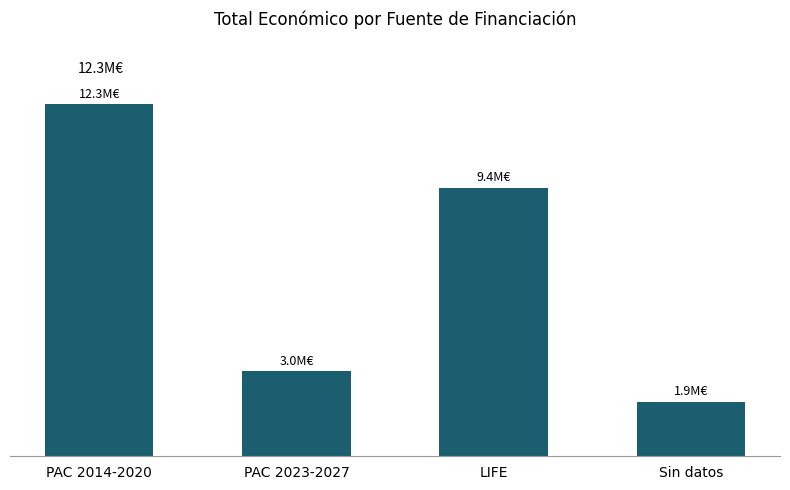

Is it true that the value at PAC 2014-2020 is 12326727?

True